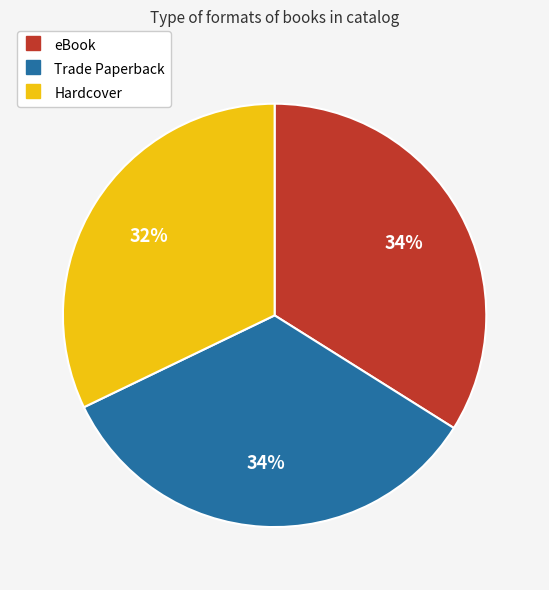

Is there a majority slice in this chart?

No